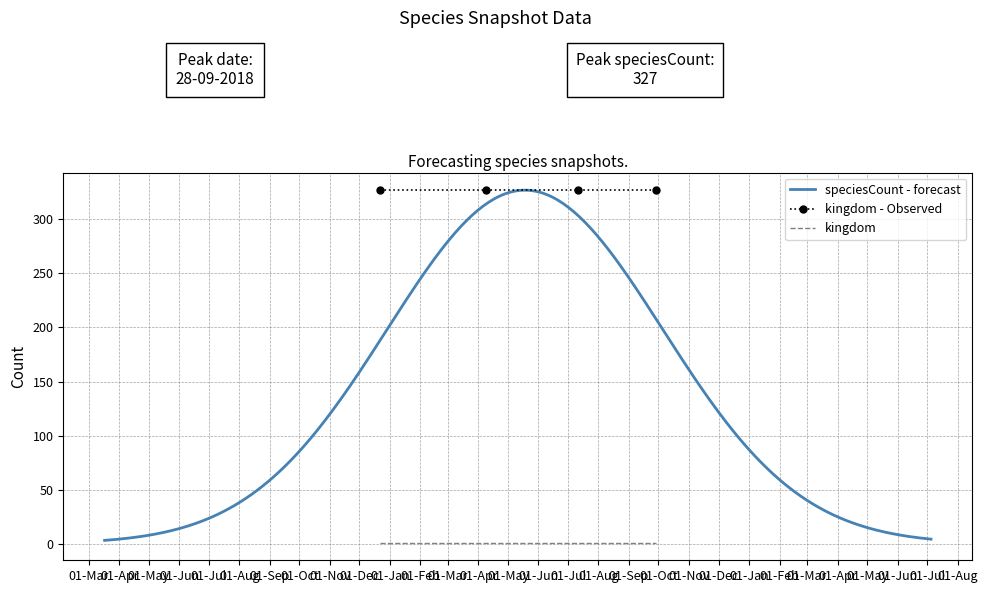

True or false: kingdom and kingdom - Observed cross at least once.

False